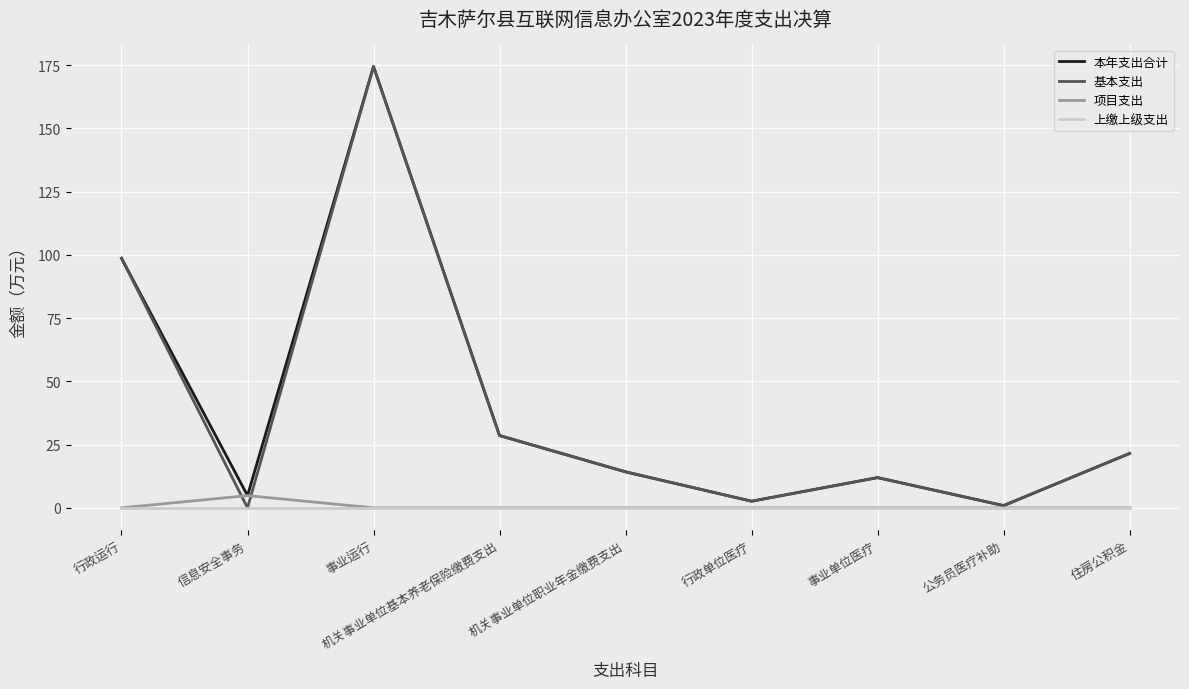

Where is 本年支出合计 nearest to the value 87?

行政运行